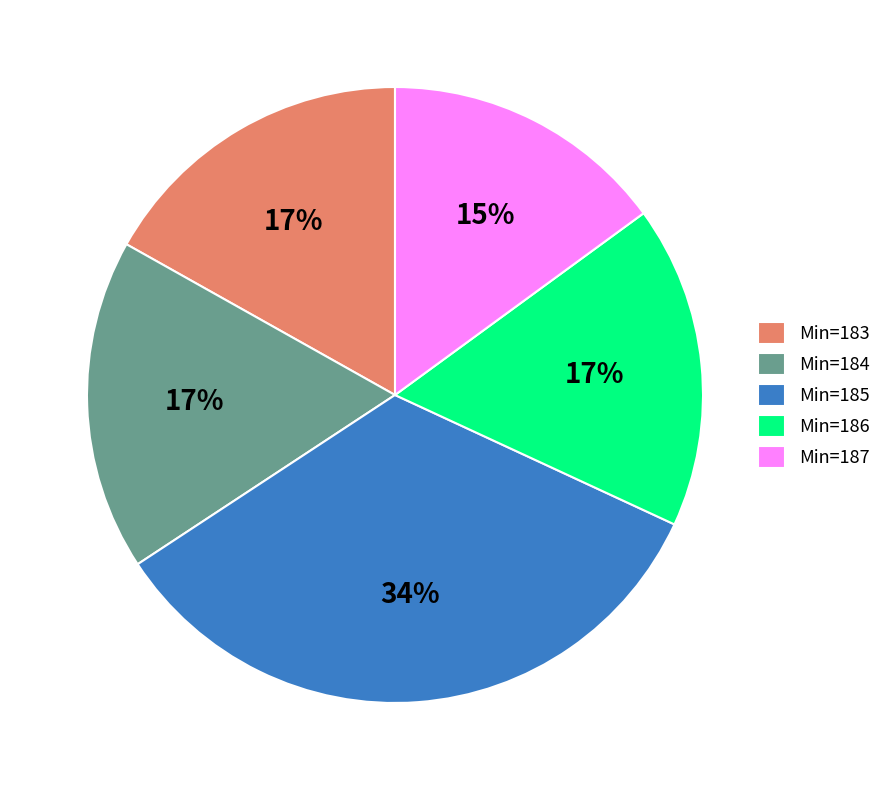

How many segments does this pie chart have?

5